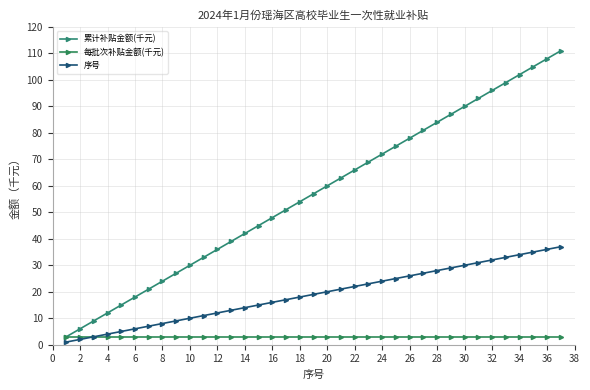

True or false: 序号 has more than 1 interior local peaks.

False